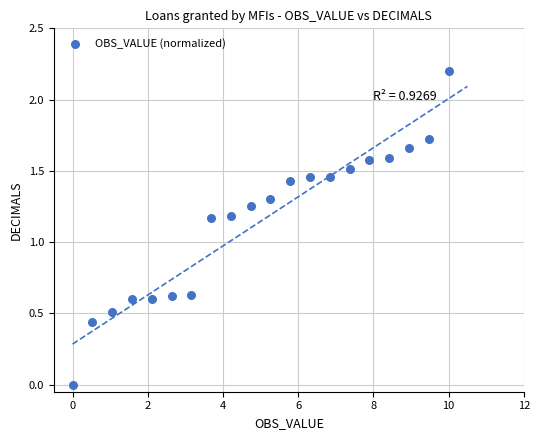

What is the range of X values (max minus min)?

10.0